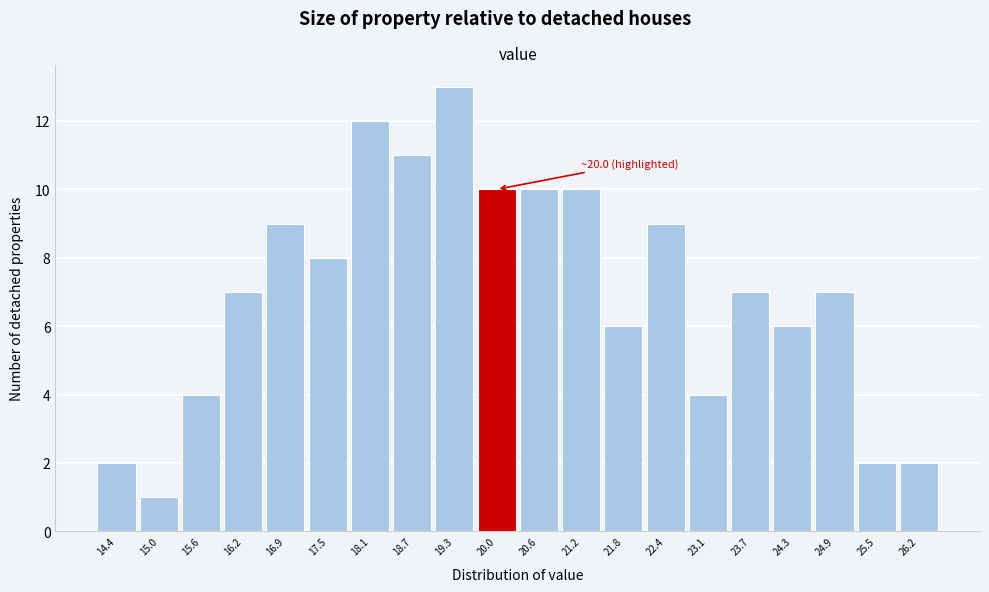

Over which range of the x-axis is the bar tallest?

19.0 to 19.7